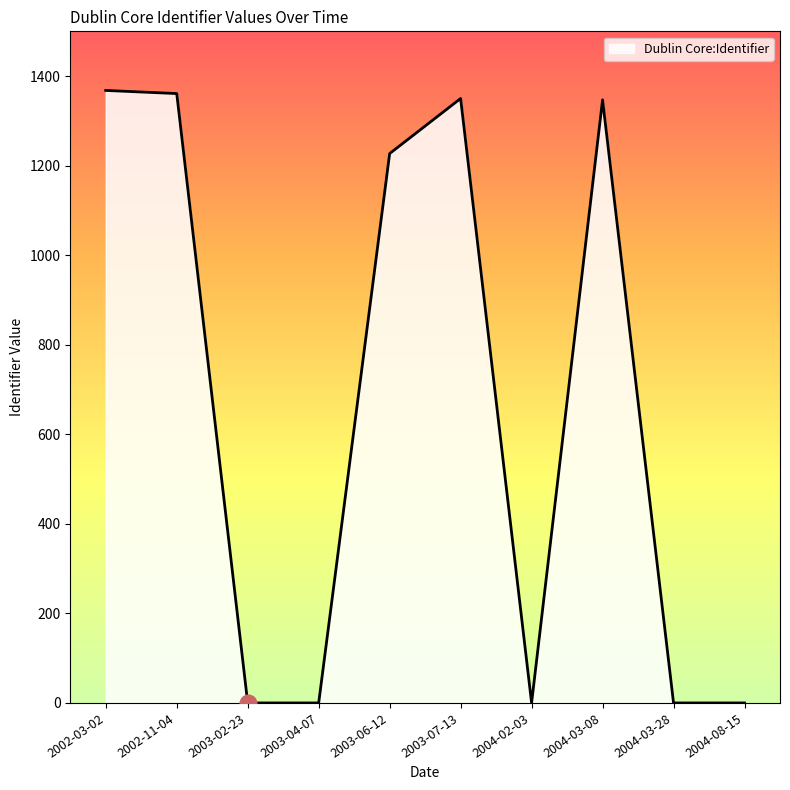

What is the difference between the maximum and minimum values?

1368